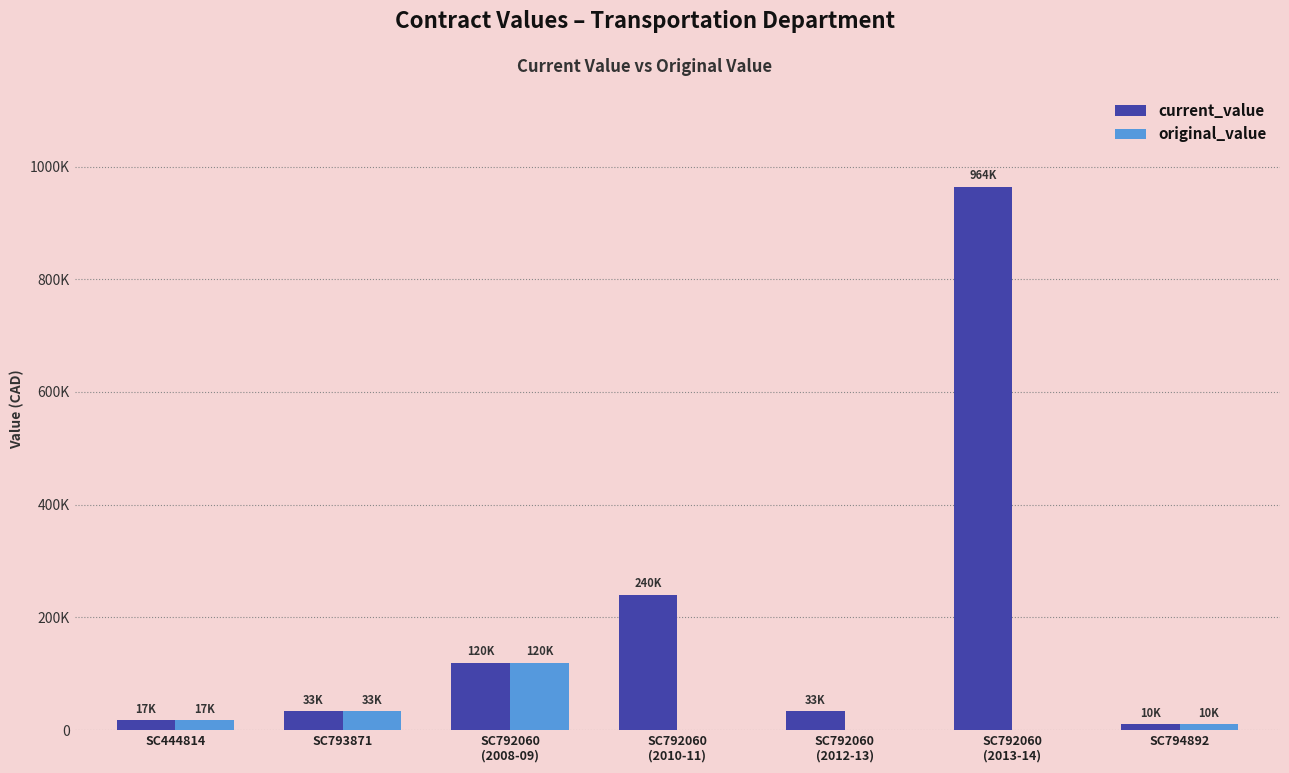

Does the chart contain stacked bars?

No